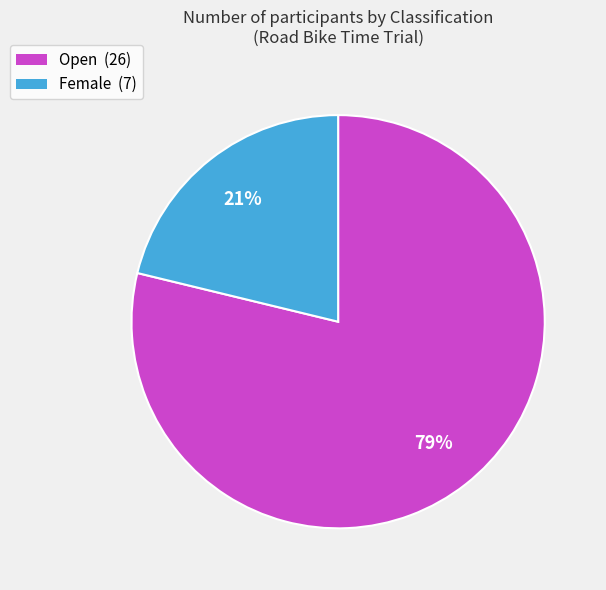

To the nearest percent, what is the difference between the largest and smallest slice percentages?

58%